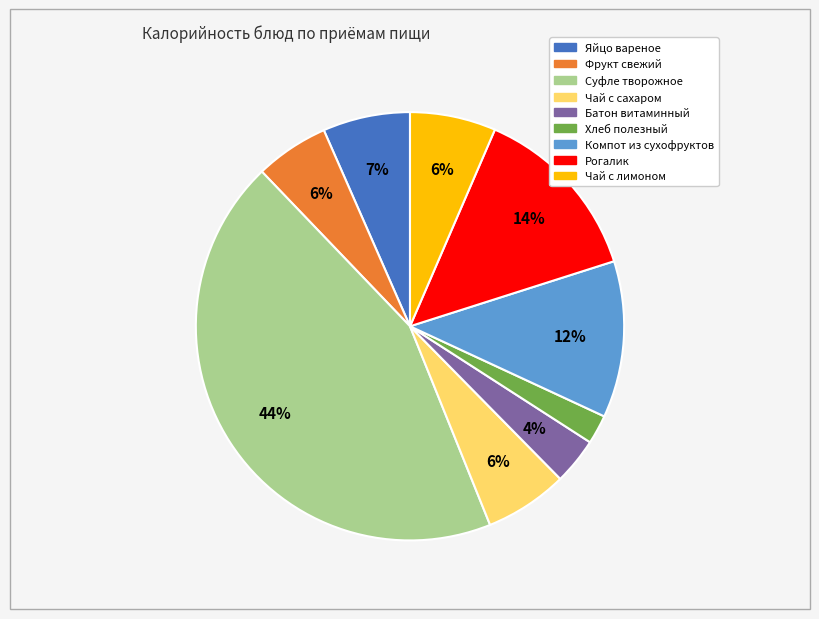

To the nearest percent, what is the difference between the largest and smallest slice percentages?

42%